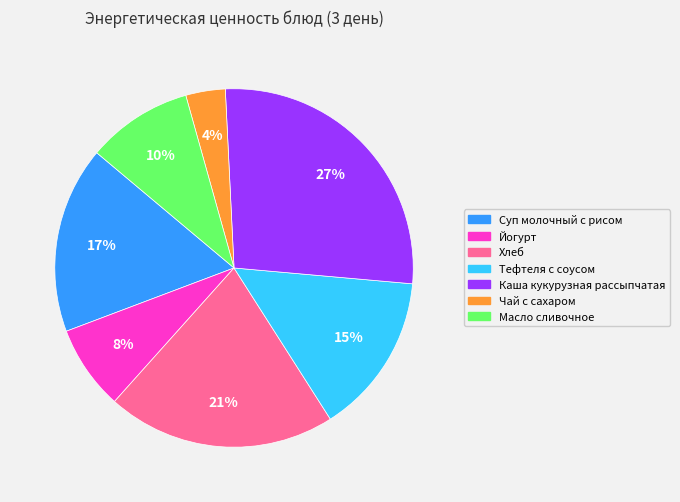

To the nearest percent, what portion does Тефтеля с соусом represent?

15%